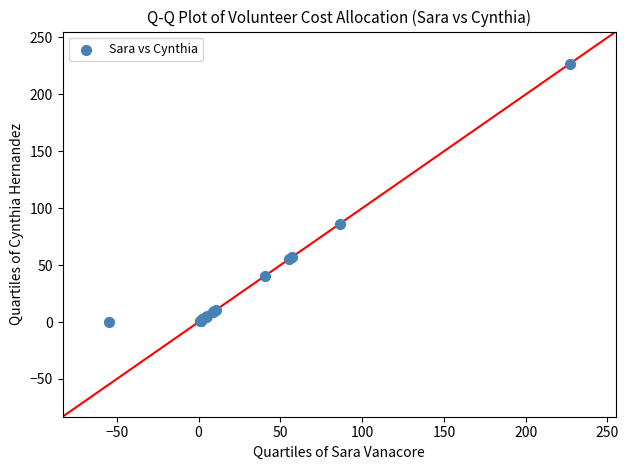

What Y value in the scatter plot is closest to 113?

86.4